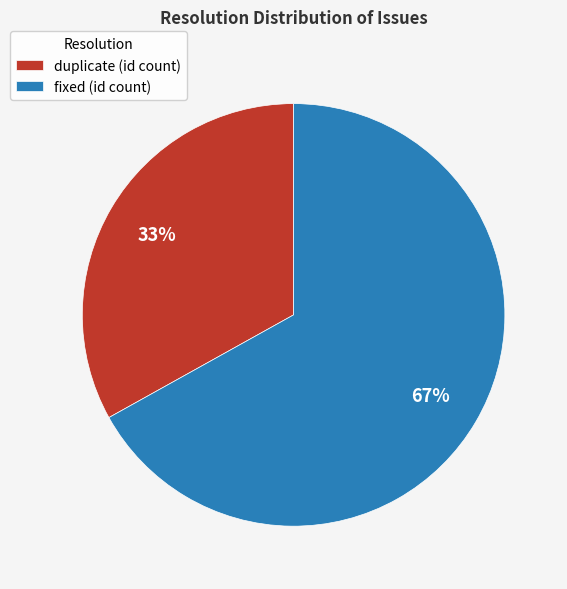

To the nearest percent, what is the average slice percentage?

50%